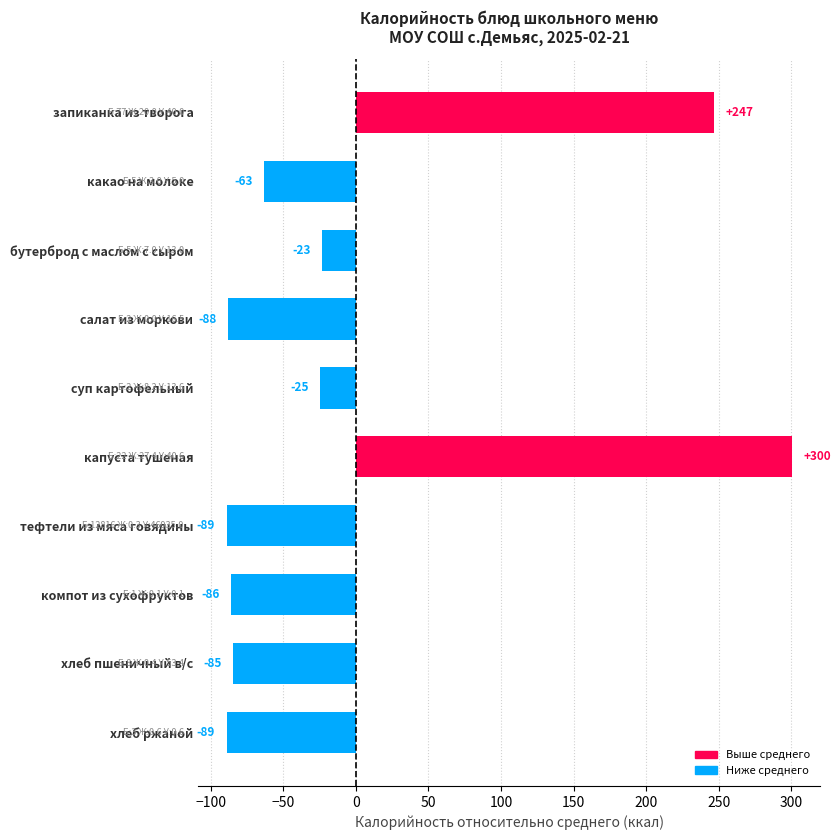

Which has a higher value, хлеб ржаной or капуста тушеная?

капуста тушеная